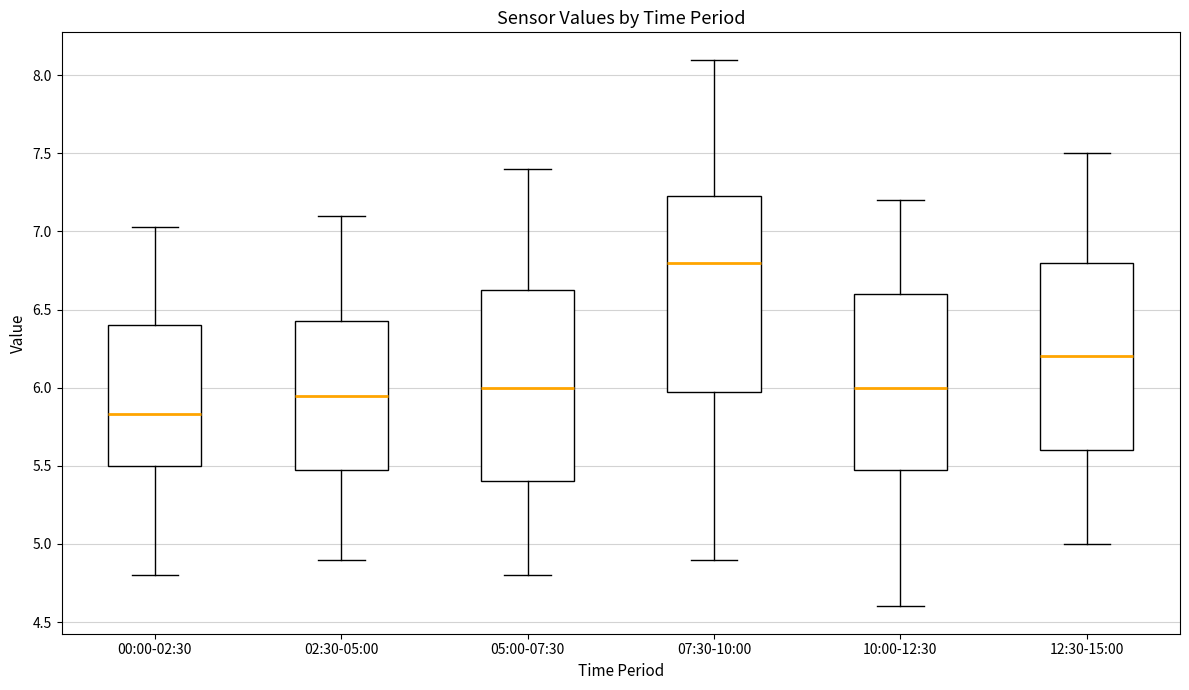

Where is the upper edge of the box for 10:00-12:30 on the y-axis? The values are not printed on the chart, so give them approximately, as read against the axis.

6.60